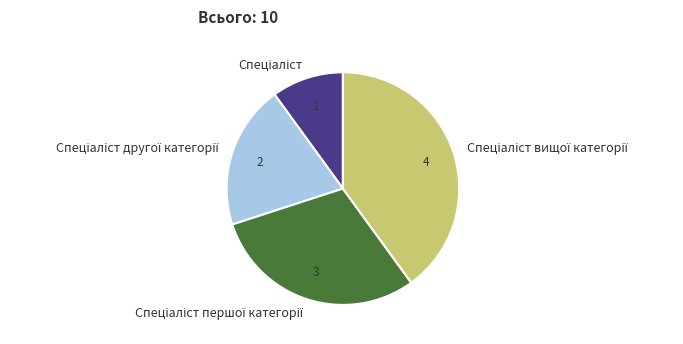

Does any single category account for the majority?

No